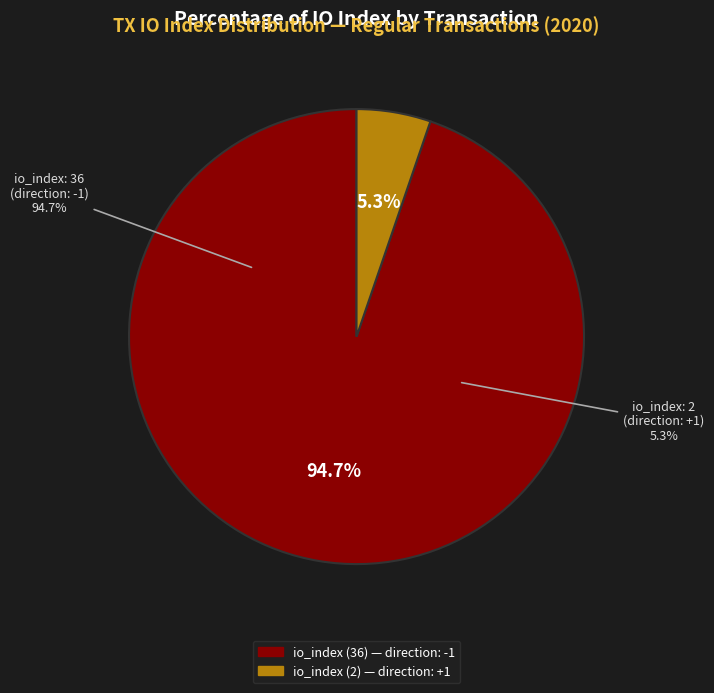

Do tx_index_2 and tx_index_36 together represent more than half of the pie?

Yes